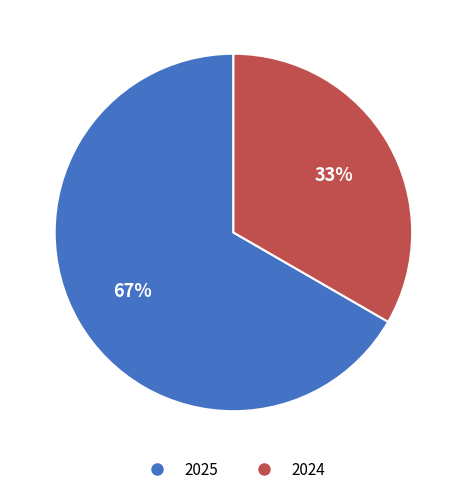

Rank the categories by value from highest to lowest.

2025, 2024